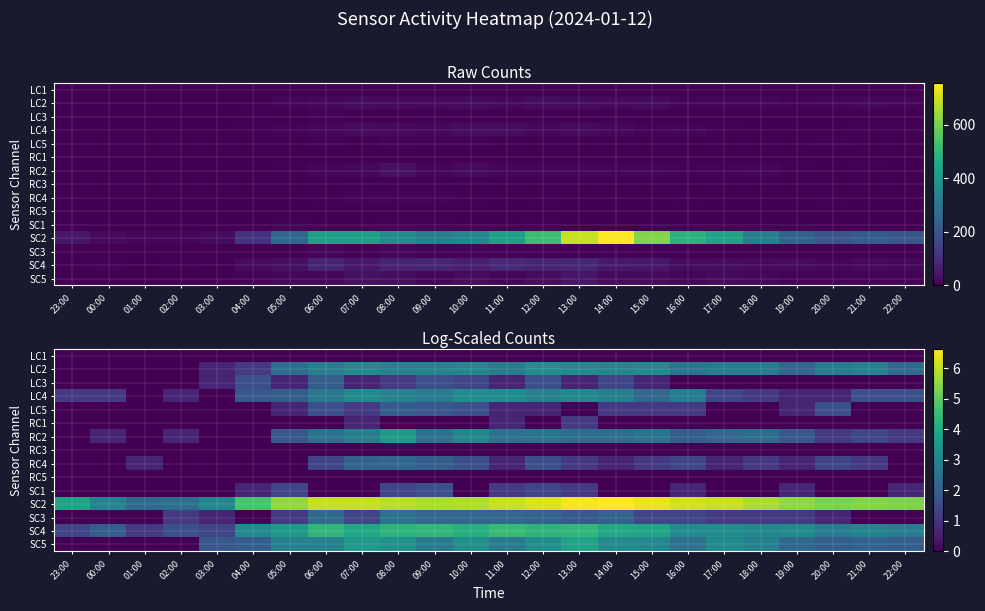

How many values in the LC2 series are below 2?

6